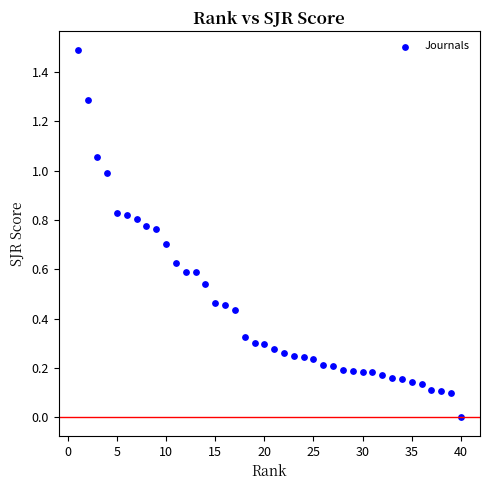

What is the range of Y values (max minus min)?

1.5